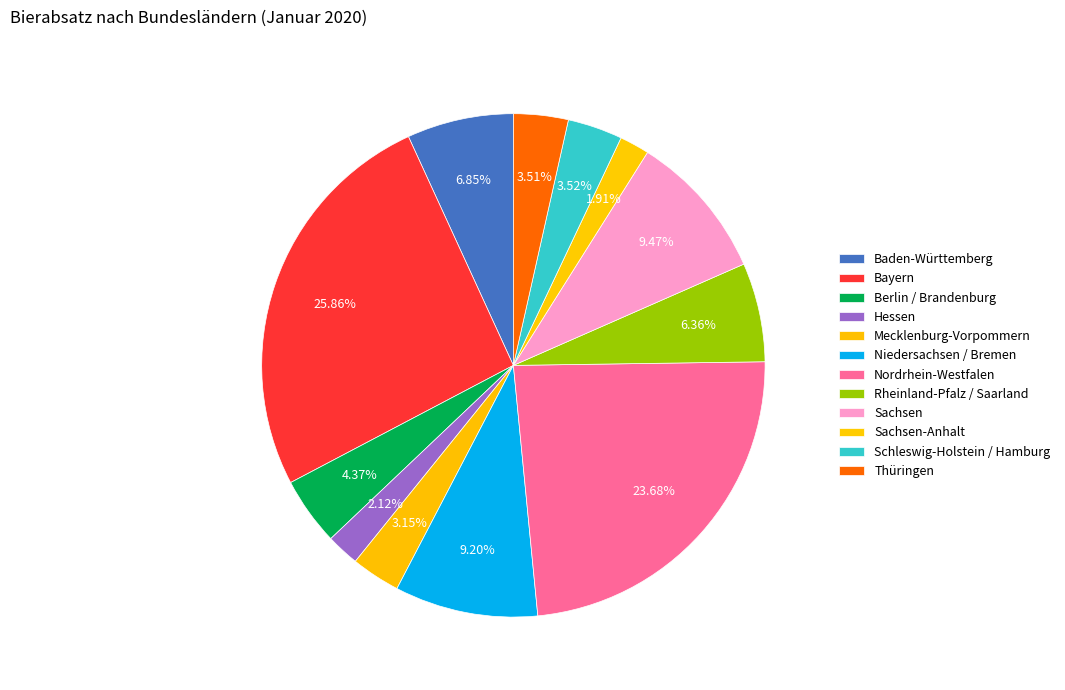

Is there any slice that represents more than half of the pie?

No